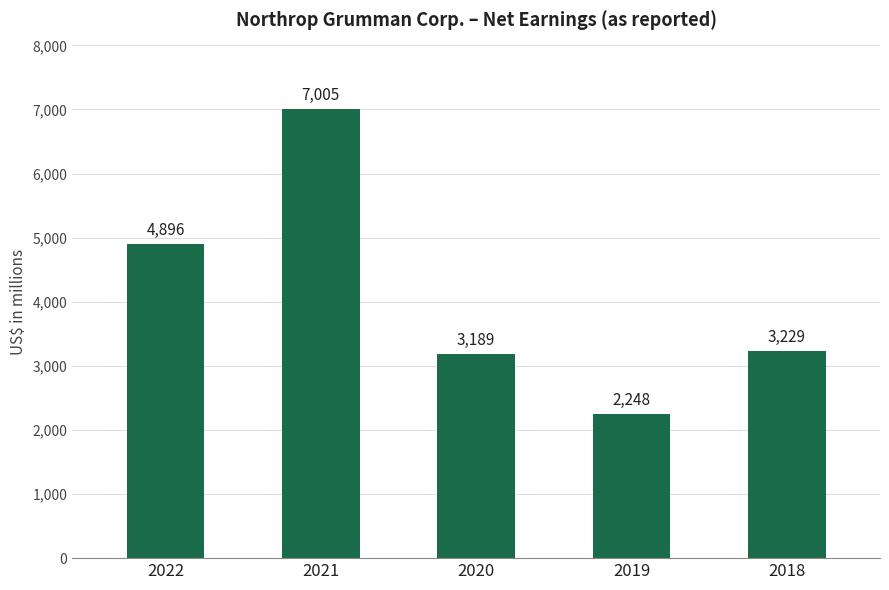

Is it true that the value at 2019 is 2248?

True